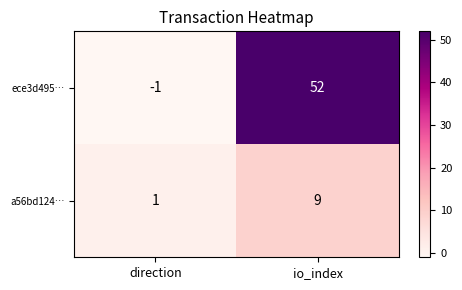

At which label does ece3d495… reach its minimum?

direction